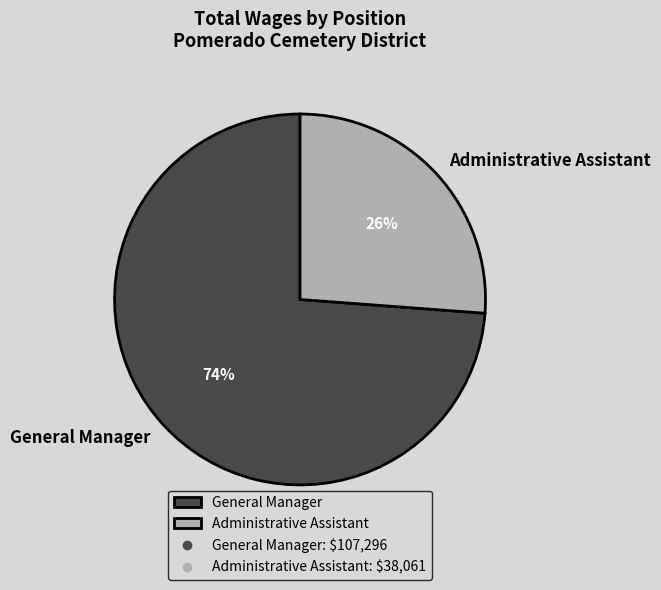

What percentage is the Administrative Assistant slice, to the nearest percent?

26%